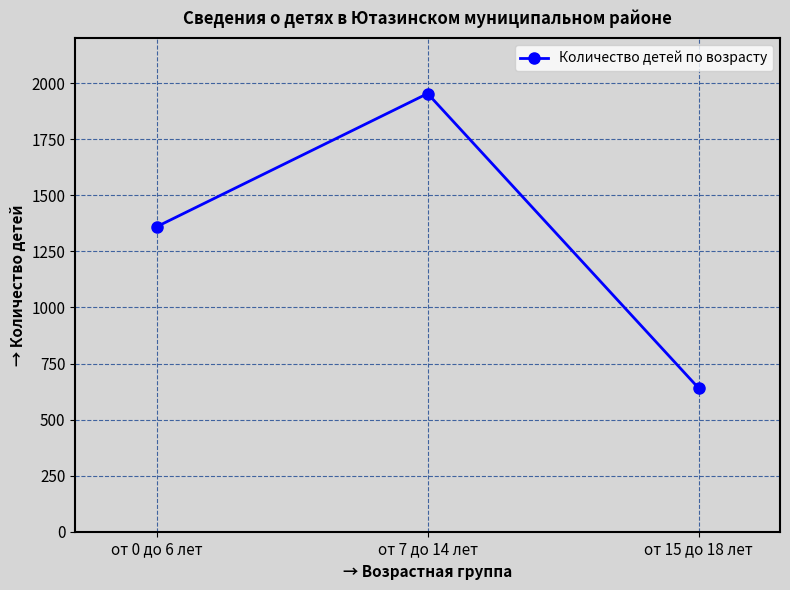

What is the change in value from от 7 до 14 лет to от 15 до 18 лет?

-1314